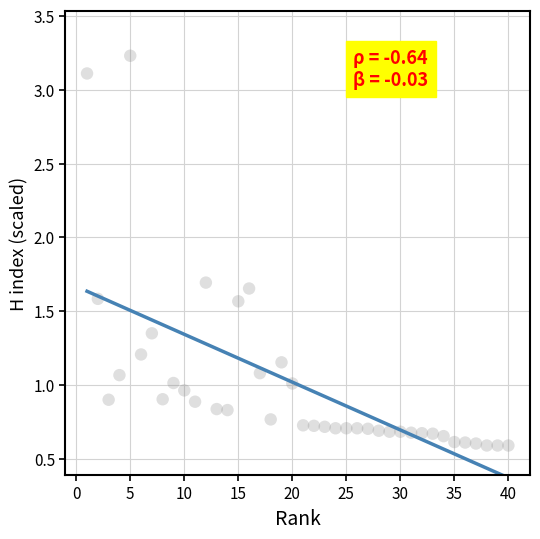

What is the range of Y values (max minus min)?

2.6